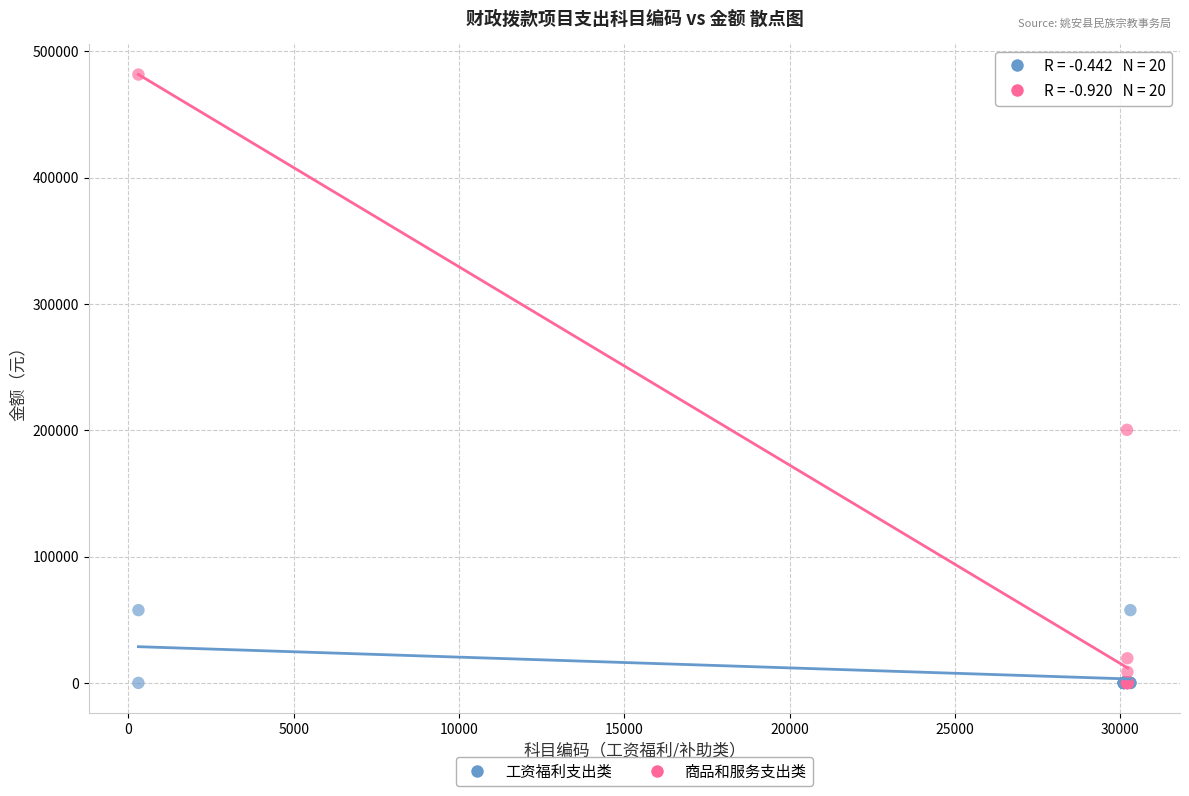

Which series has the widest spread of Y values?

商品和服务支出类